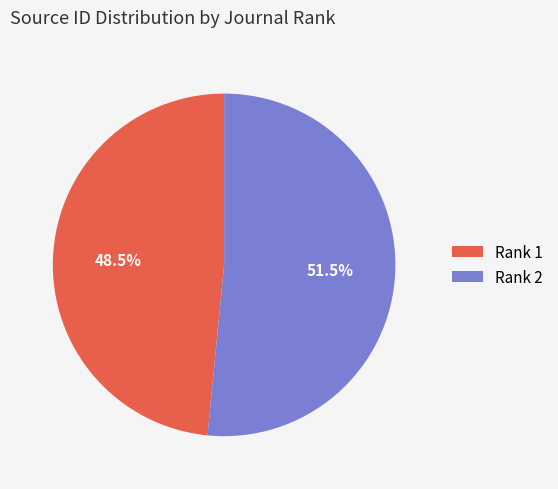

Is there any slice that represents more than half of the pie?

Yes